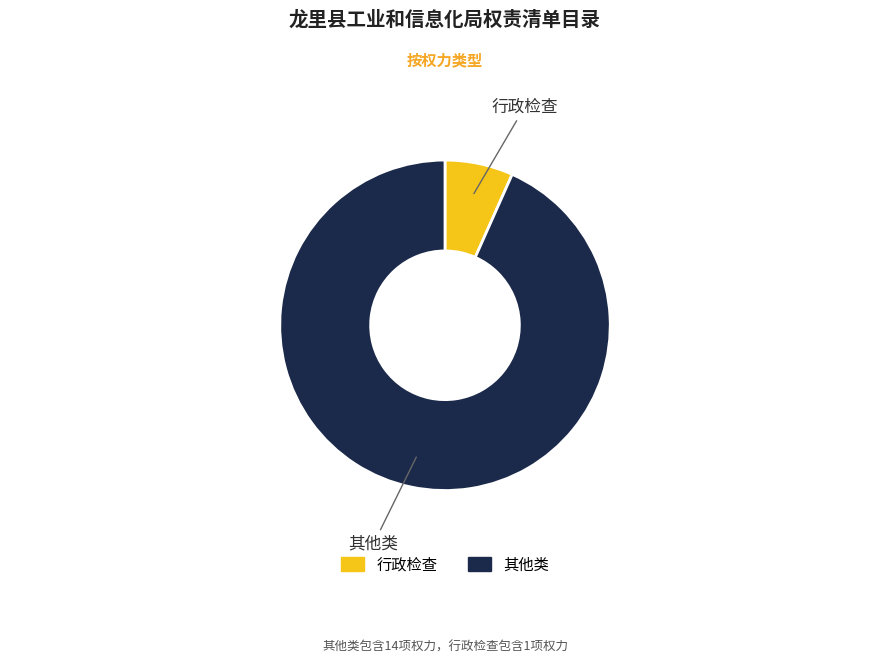

What is the ratio of the value at 其他类 to the value at 行政检查?

14.0